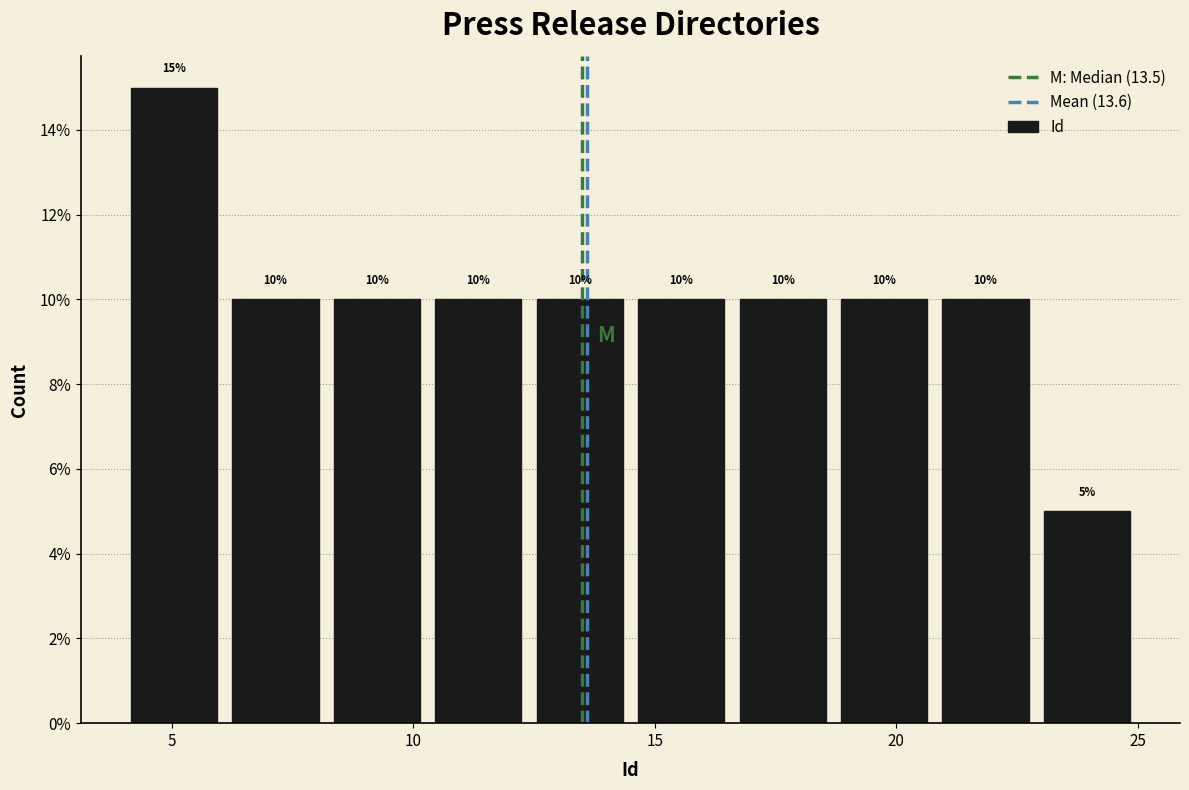

Reading left to right, list every bar in this chart as the range it spans on the x-axis followed by its height. The bar edges are not printed on the chart, so give them approximately, as read against the axis.

4.0 to 6.1: 15
6.1 to 8.2: 10
8.2 to 10.3: 10
10.3 to 12.4: 10
12.4 to 14.5: 10
14.5 to 16.6: 10
16.6 to 18.7: 10
18.7 to 20.8: 10
20.8 to 22.9: 10
22.9 to 25.0: 5